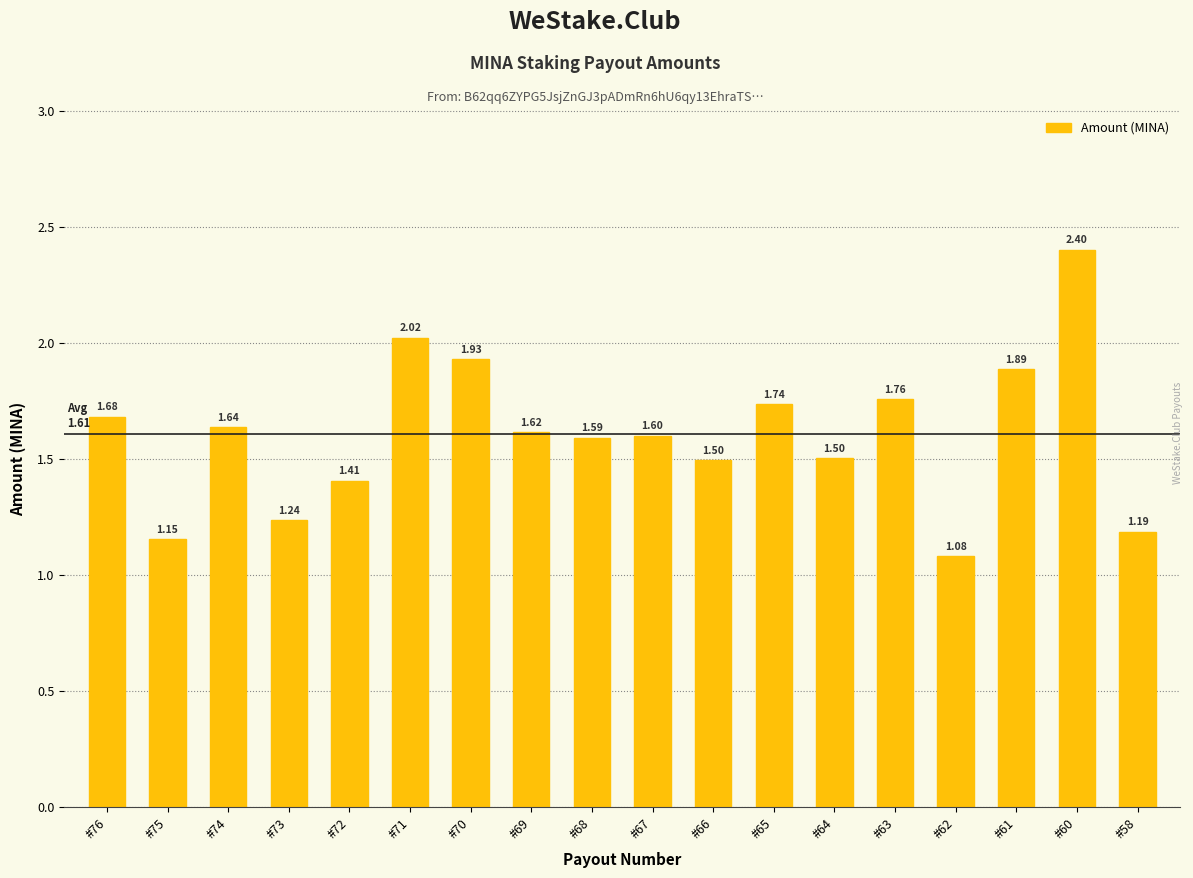

Which category has the highest value across all series?

#60